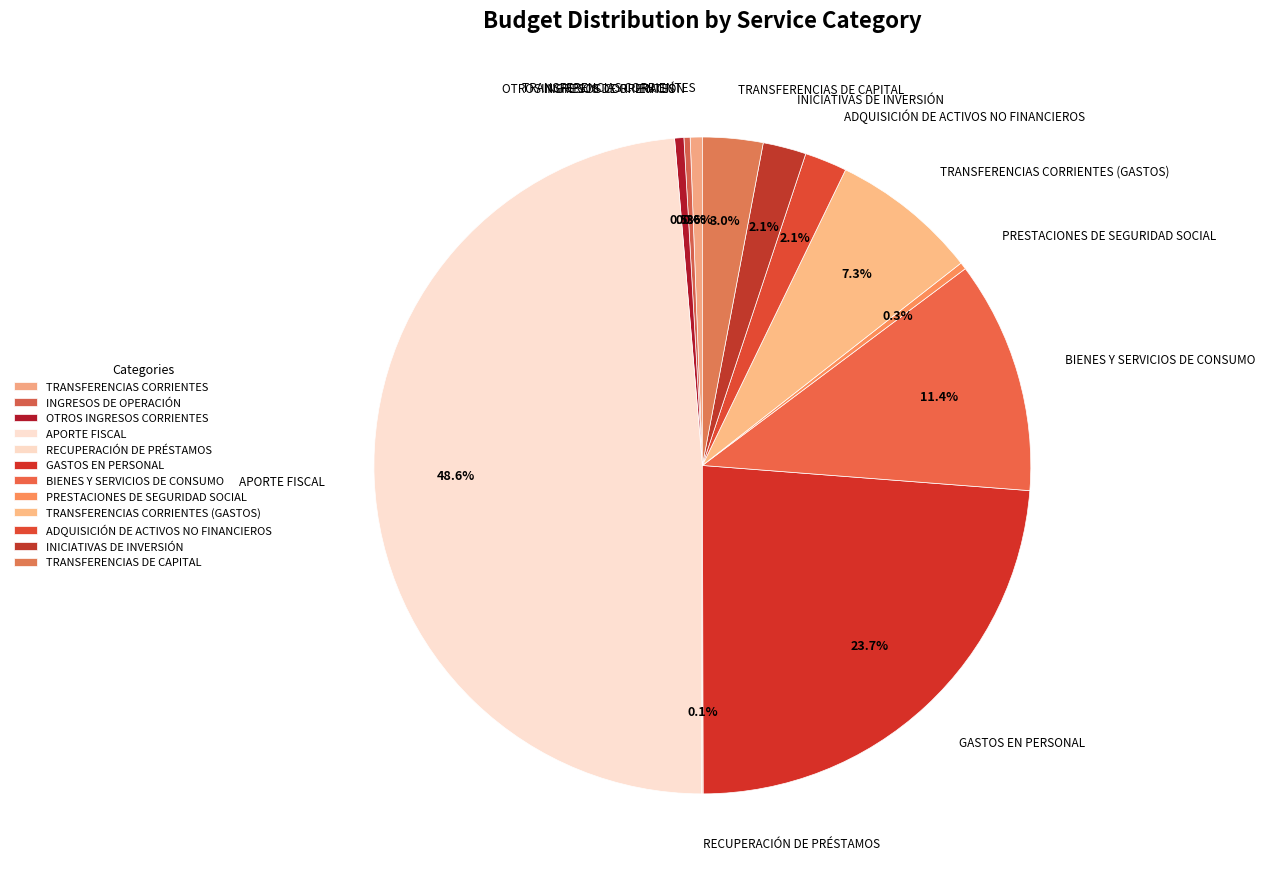

Is INGRESOS DE OPERACIÓN the majority of the pie?

No